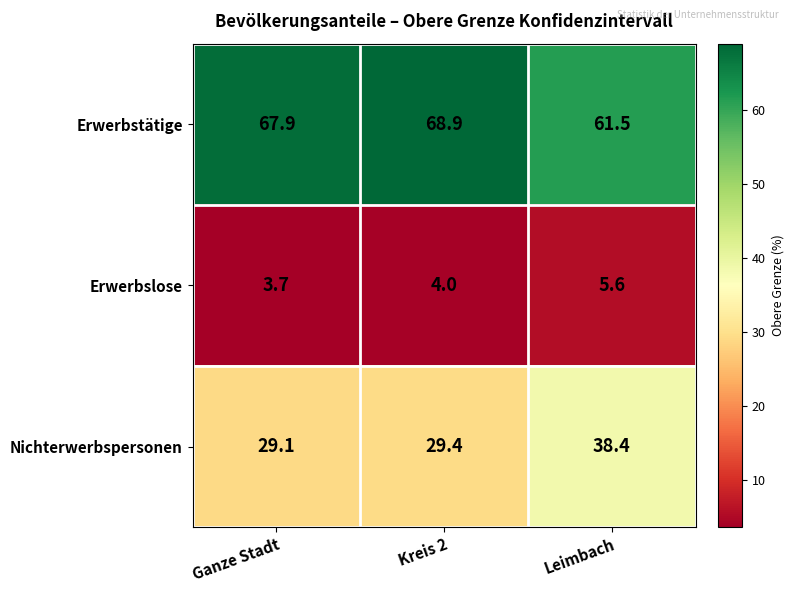

How many series are shown in this chart?

3